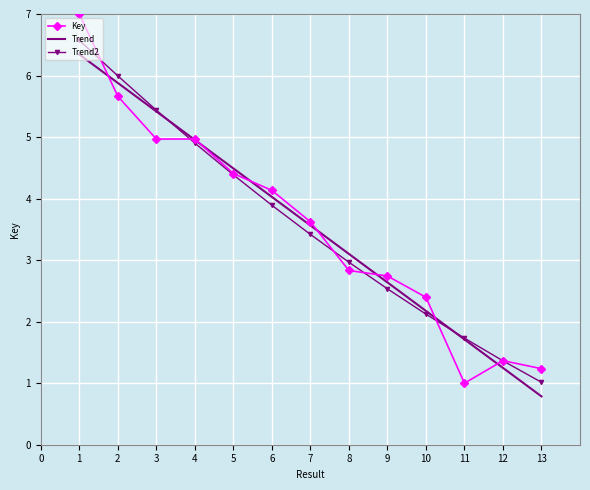

Where do Trend2 and Key first cross each other?

1 and 2